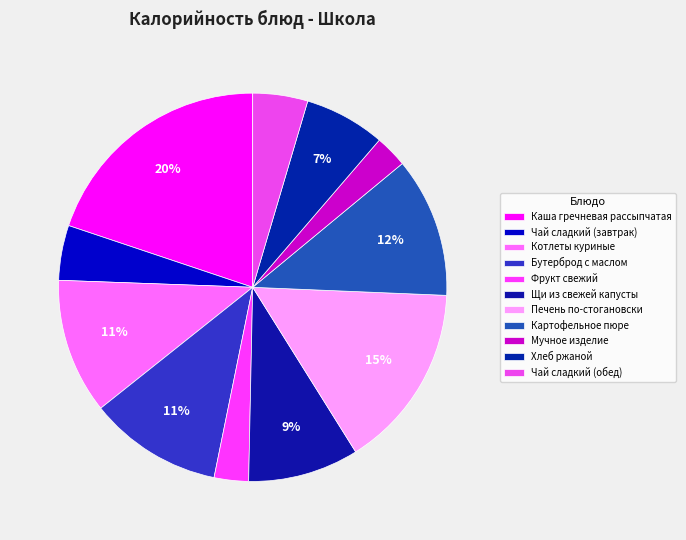

To the nearest percent, what portion does Чай сладкий (завтрак) represent?

5%